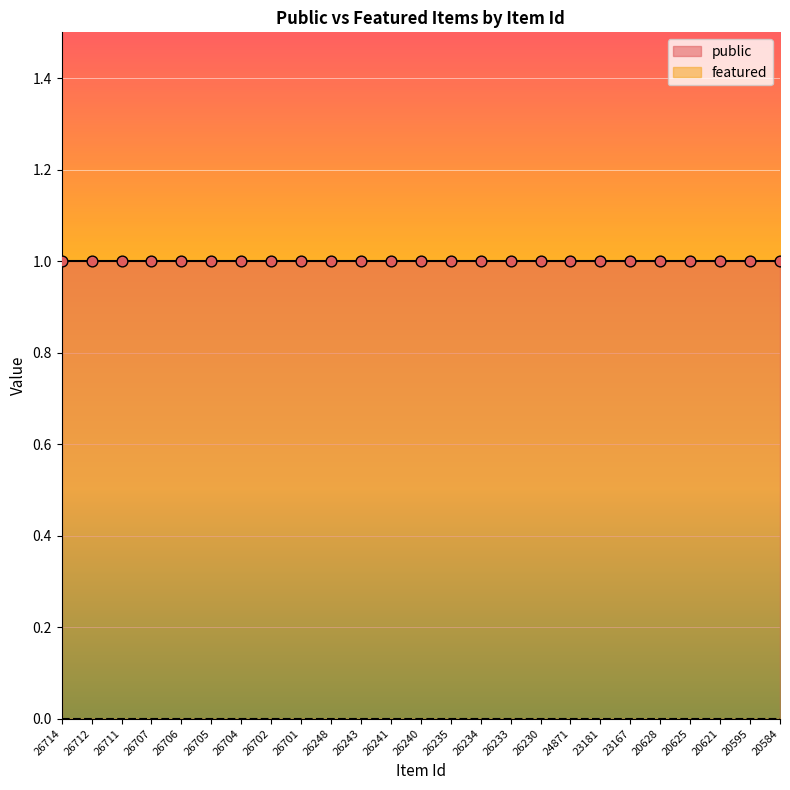

At which category is the sum across all series the highest?

26714